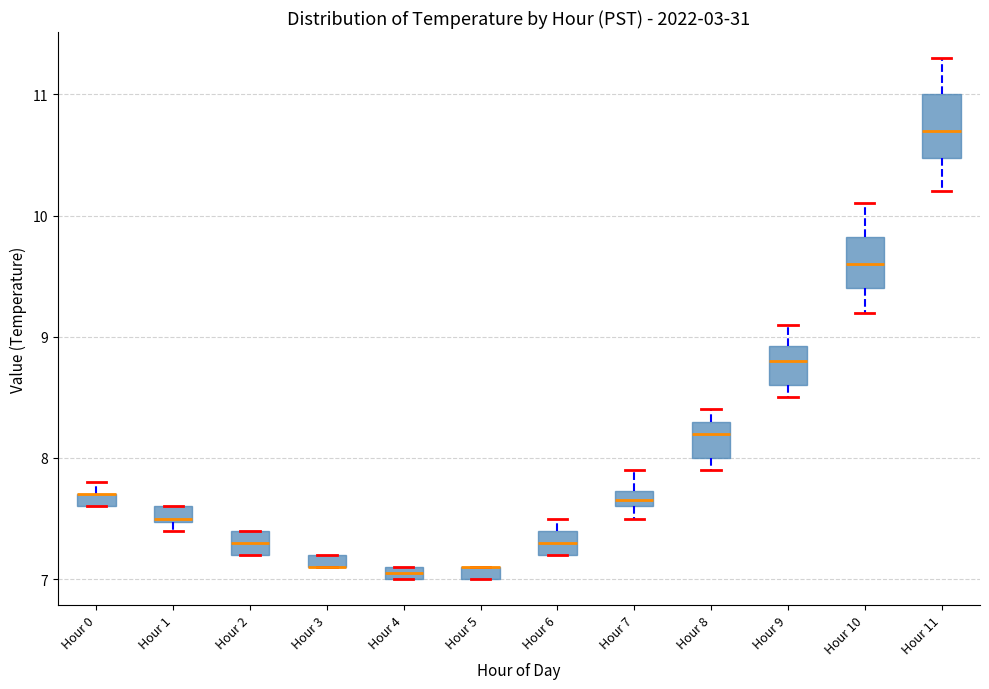

Where is the lower edge of the box for Hour 3 on the y-axis? The values are not printed on the chart, so give them approximately, as read against the axis.

7.1